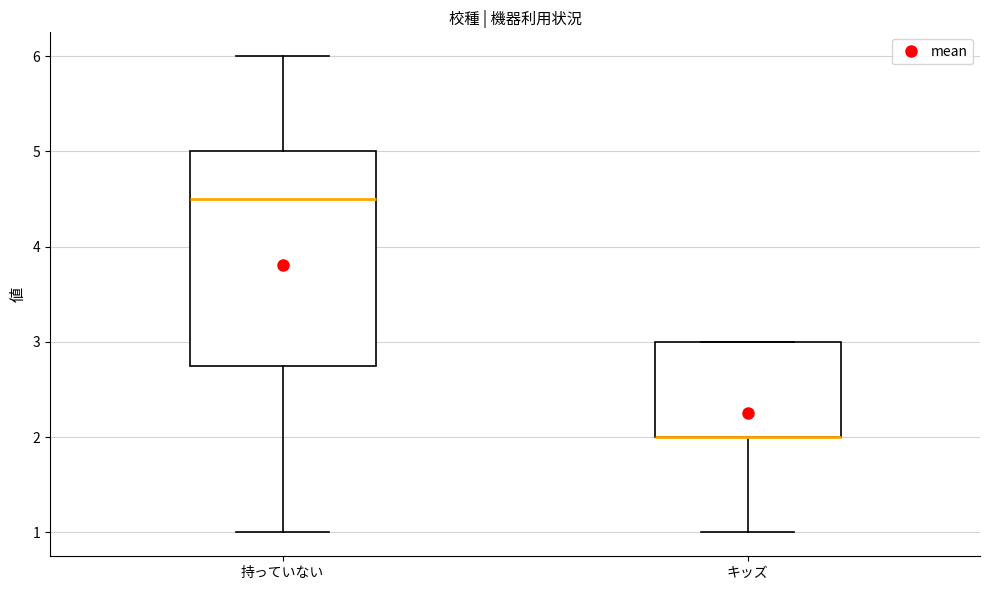

Reading left to right, read every box against the y-axis: the position of its median line, the range the box covers, and the ends of its whiskers. The values are not printed on the chart, so give them approximately, as read against the axis.

持っていない: median 4.5, box 2.8 to 5.0, whiskers 1.0 to 6.0
キッズ: median 2.0 (drawn on the box's lower edge), box 2.0 to 3.0, whiskers 1.0 to 3.0